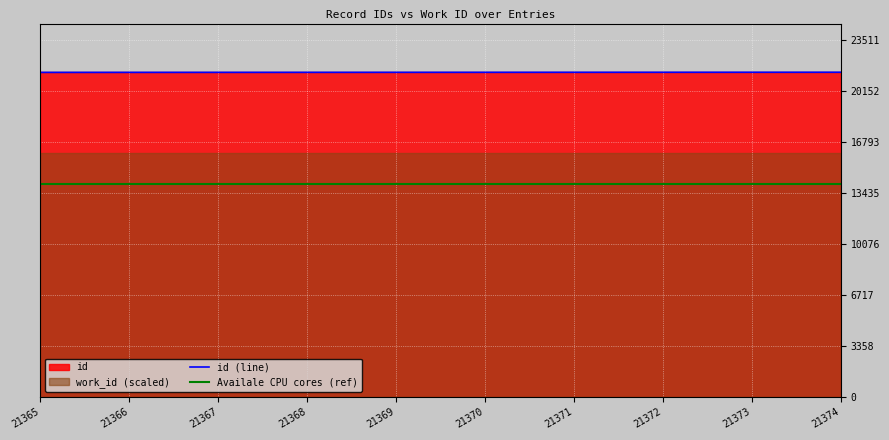

True or false: Availale CPU cores (ref) has a value of 19587 at 21370.

False